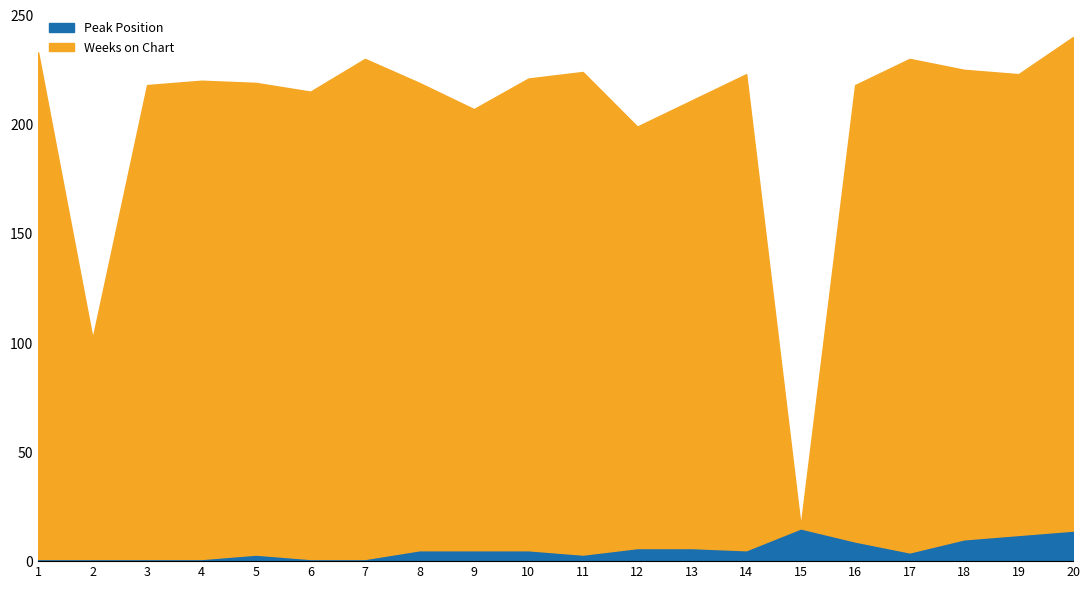

Which series has the largest total across all categories?

Weeks on Chart